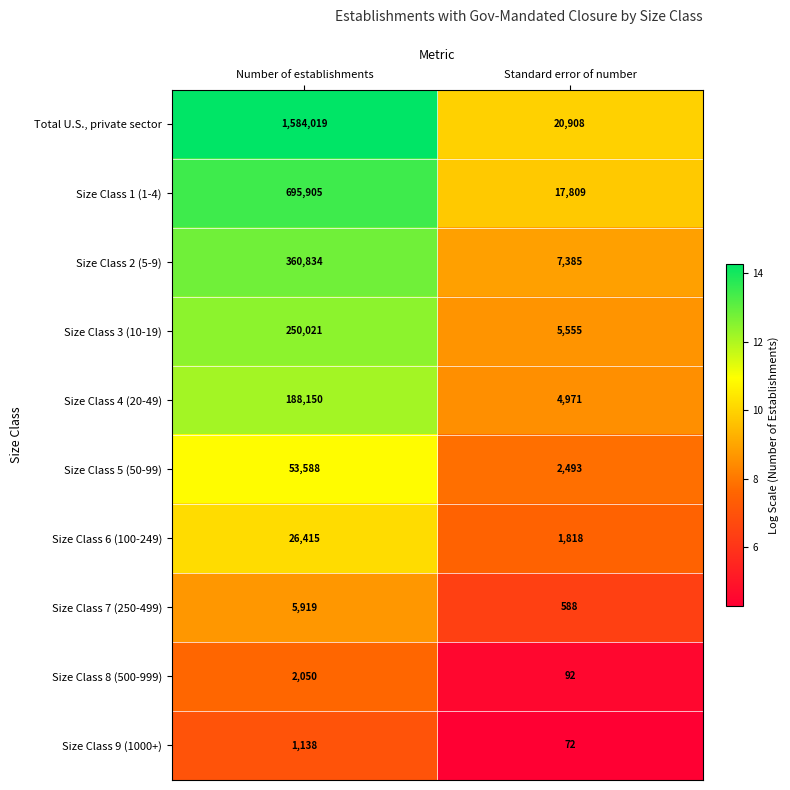

Where is Size Class 2 (5-9) nearest to the value 184109?

Standard error of number